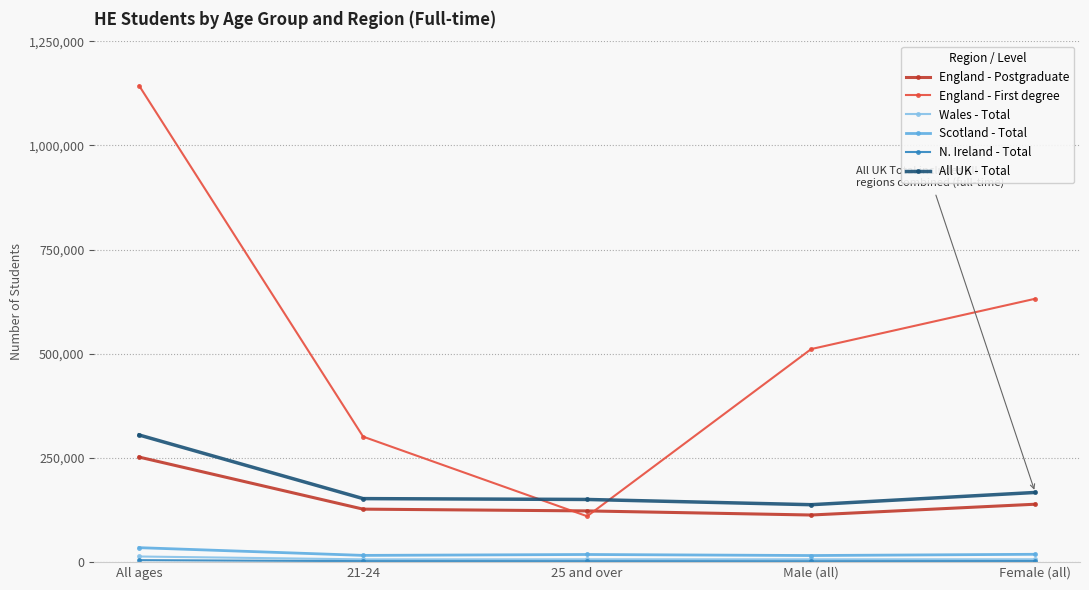

What is the sum of the All UK - Total values at 25 and over and All ages?

455510